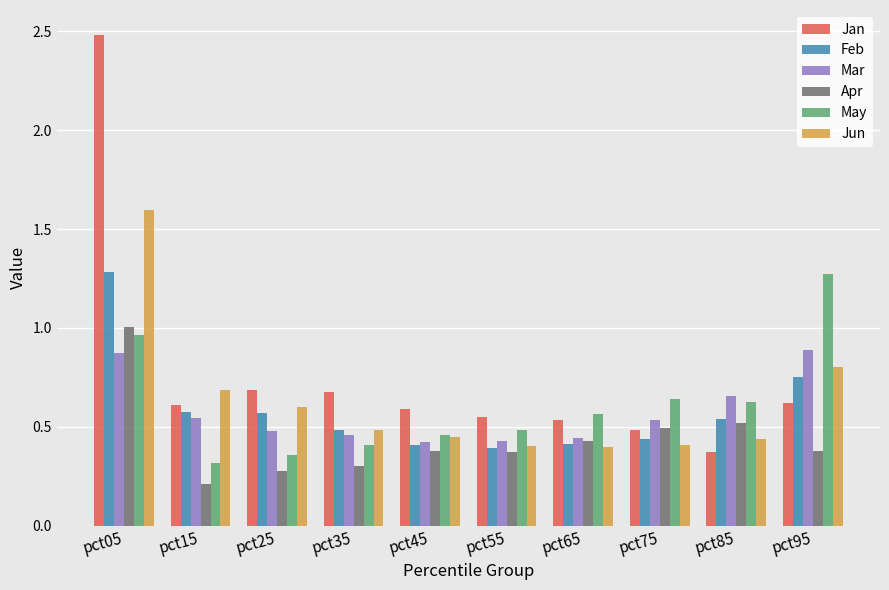

Read the Jan value at pct05.

2.5